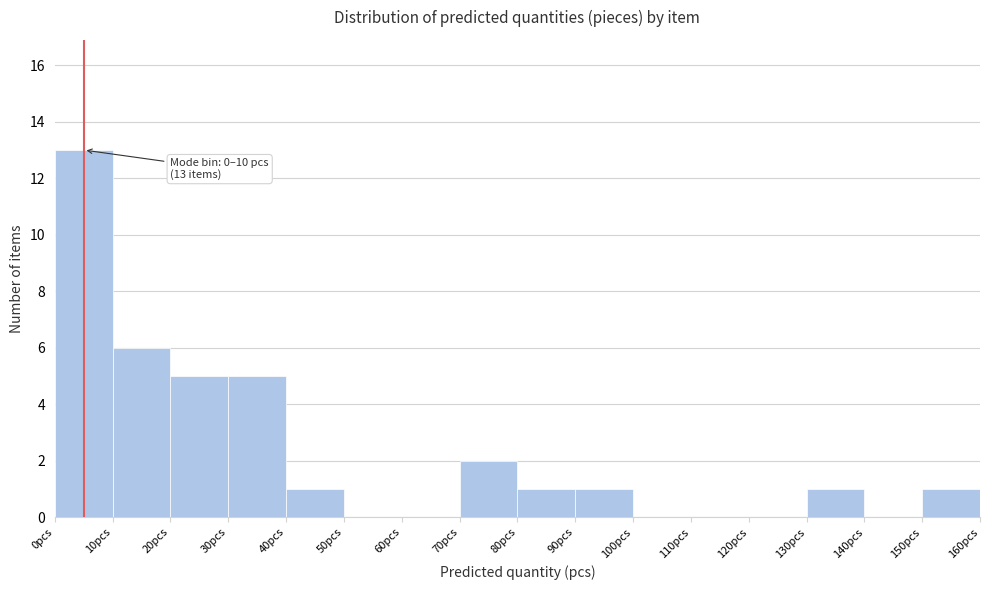

Over which range of the x-axis is the bar tallest?

0 to 10